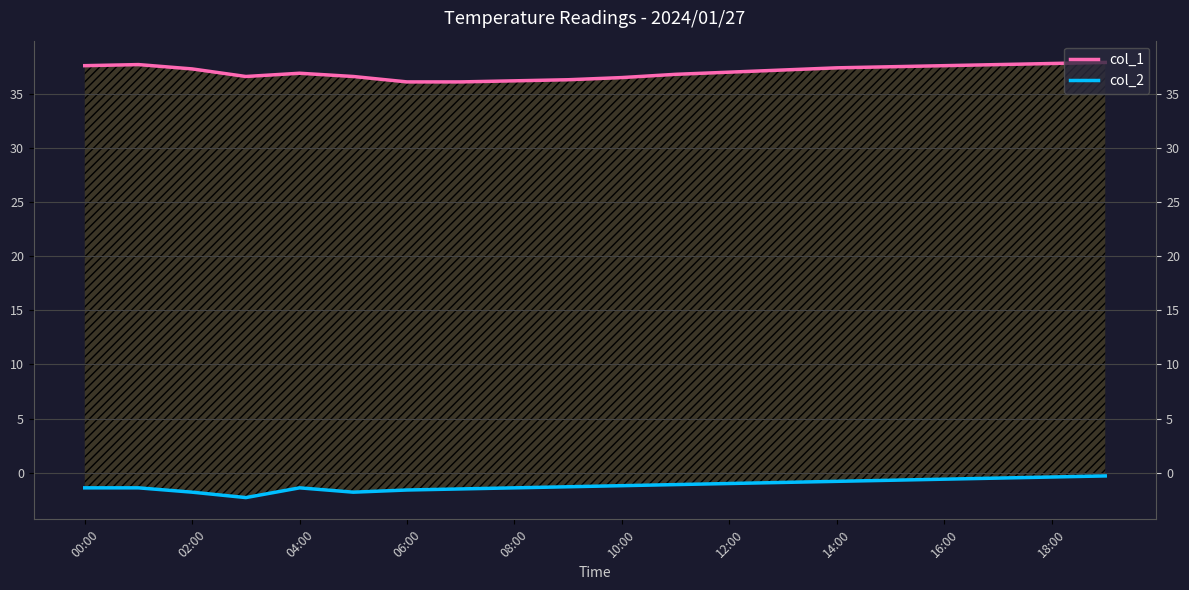

What is the sum of all col_1 values?

740.8